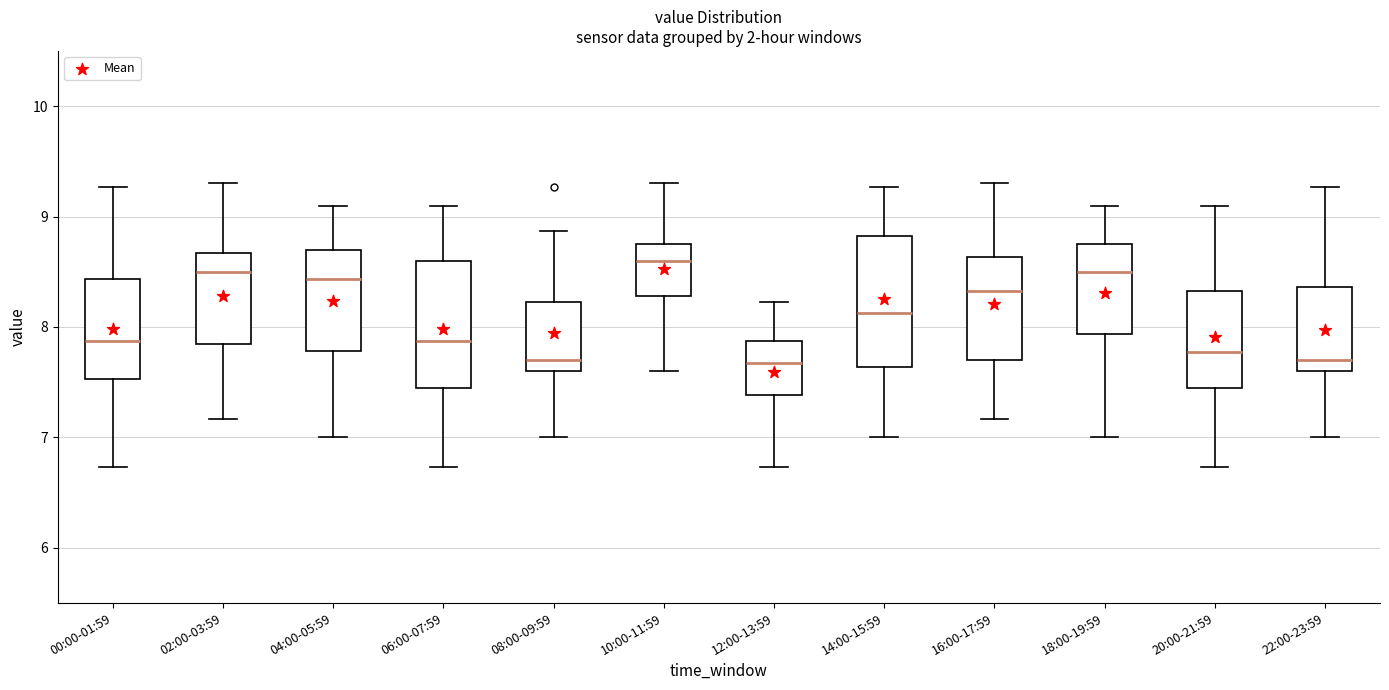

Reading left to right, transcribe this box plot: for each box, give where its median line is, the range the box spans, and where its two whiskers end, as read against the y-axis. The values are not printed on the chart, so give them approximately, as read against the axis.

00:00-01:59: median 7.9, box 7.5 to 8.4, whiskers 6.7 to 9.3
02:00-03:59: median 8.5, box 7.9 to 8.7, whiskers 7.2 to 9.3
04:00-05:59: median 8.4, box 7.8 to 8.7, whiskers 7.0 to 9.1
06:00-07:59: median 7.9, box 7.5 to 8.6, whiskers 6.7 to 9.1
08:00-09:59: median 7.7, box 7.6 to 8.2, whiskers 7.0 to 8.9
10:00-11:59: median 8.6, box 8.3 to 8.8, whiskers 7.6 to 9.3
12:00-13:59: median 7.7, box 7.4 to 7.9, whiskers 6.7 to 8.2
14:00-15:59: median 8.1, box 7.6 to 8.8, whiskers 7.0 to 9.3
16:00-17:59: median 8.3, box 7.7 to 8.6, whiskers 7.2 to 9.3
18:00-19:59: median 8.5, box 7.9 to 8.8, whiskers 7.0 to 9.1
20:00-21:59: median 7.8, box 7.5 to 8.3, whiskers 6.7 to 9.1
22:00-23:59: median 7.7, box 7.6 to 8.4, whiskers 7.0 to 9.3